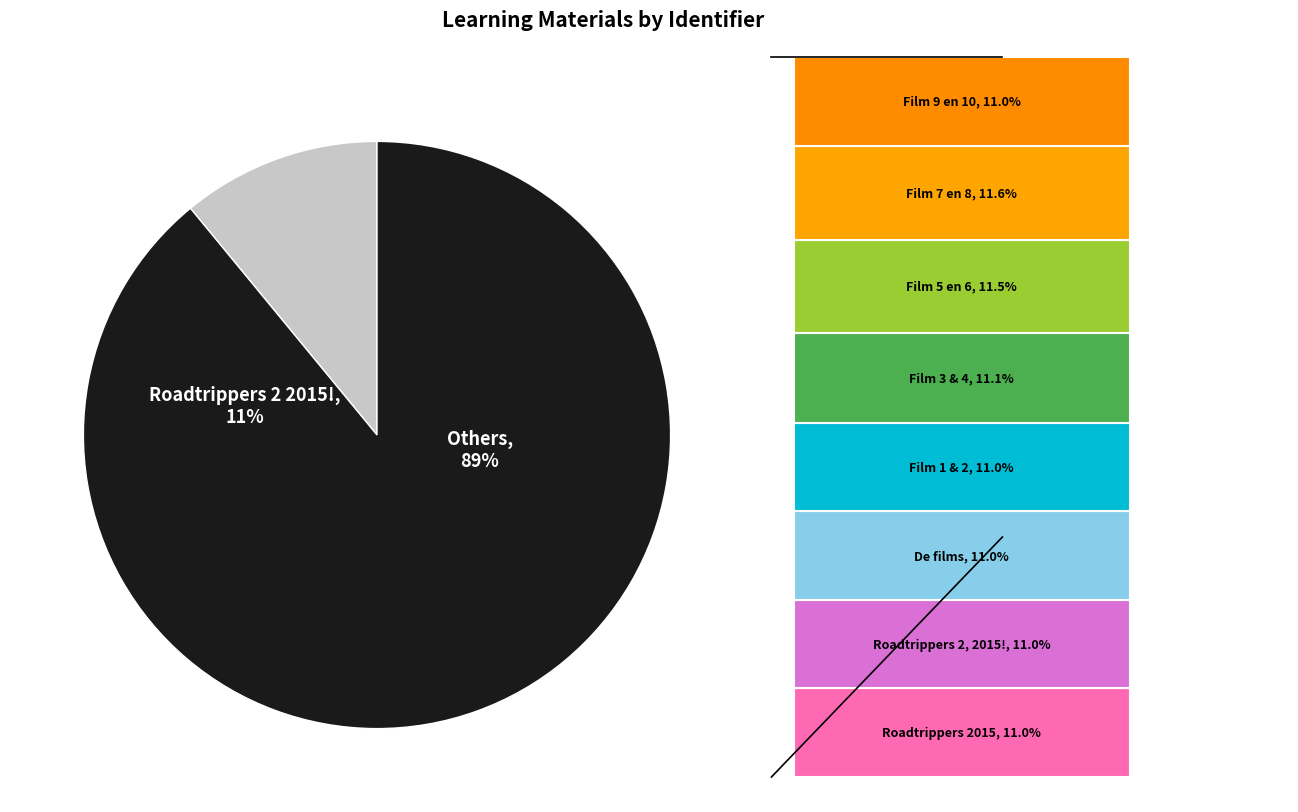

Is it true that Film 3 & 4 is 25% of the pie?

False